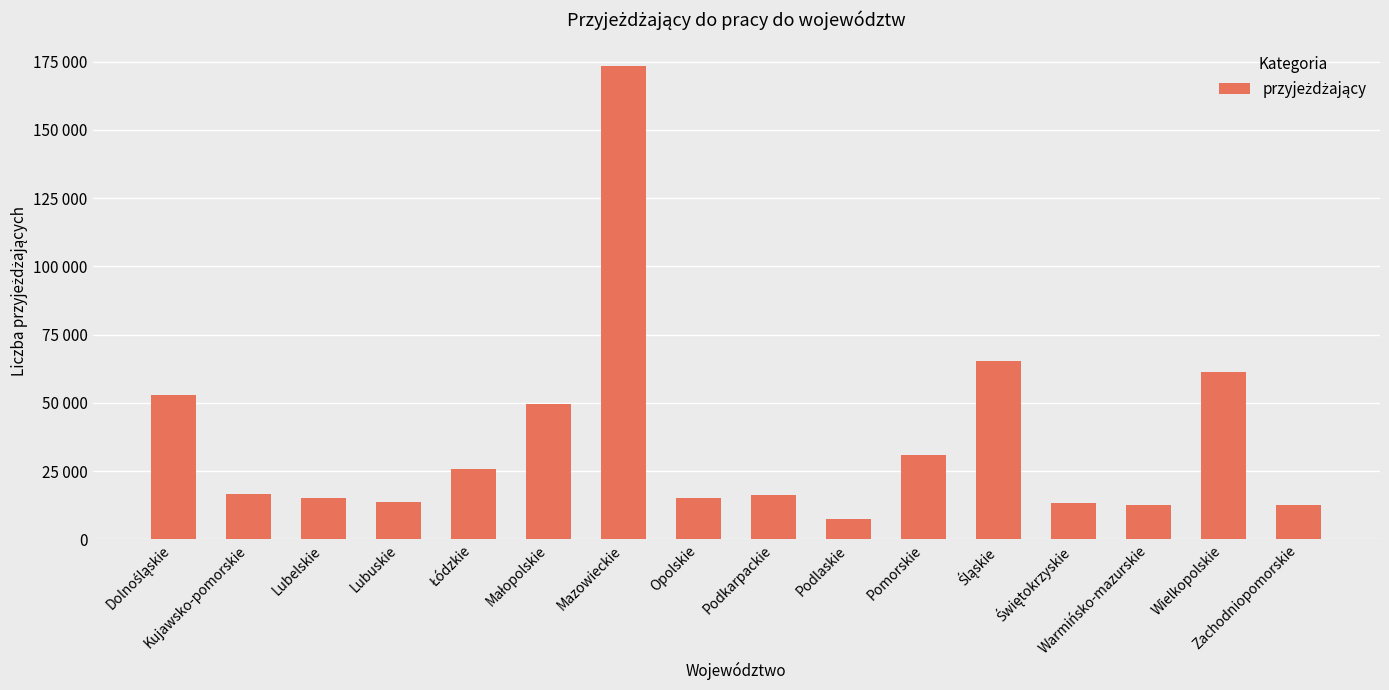

What position from the left is Podkarpackie?

9